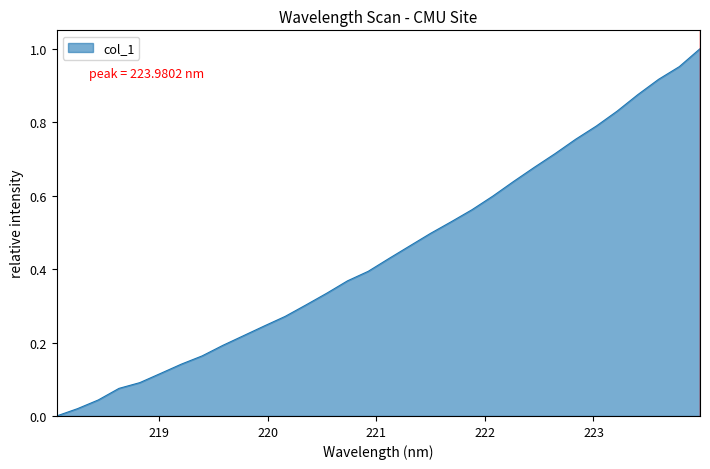

How many values exceed 0?

31